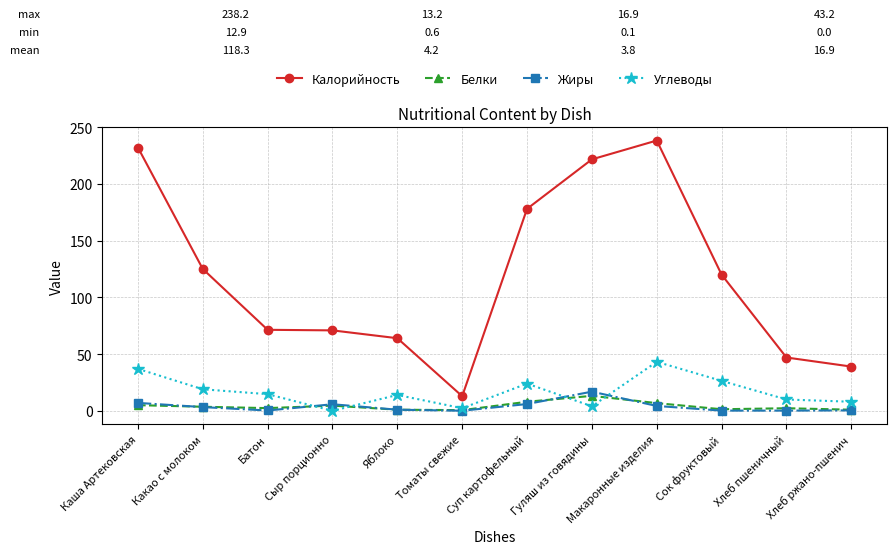

List the series in order of their peak value, lowest first.

Белки, Жиры, Углеводы, Калорийность